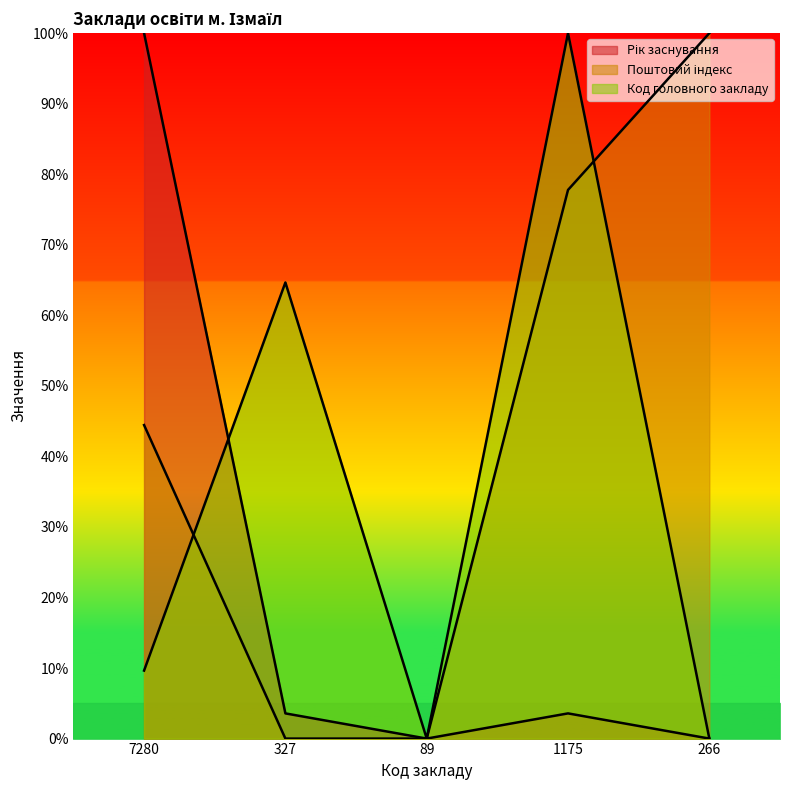

What is the difference between the second highest and minimum values in the Поштовий індекс series?

77.8